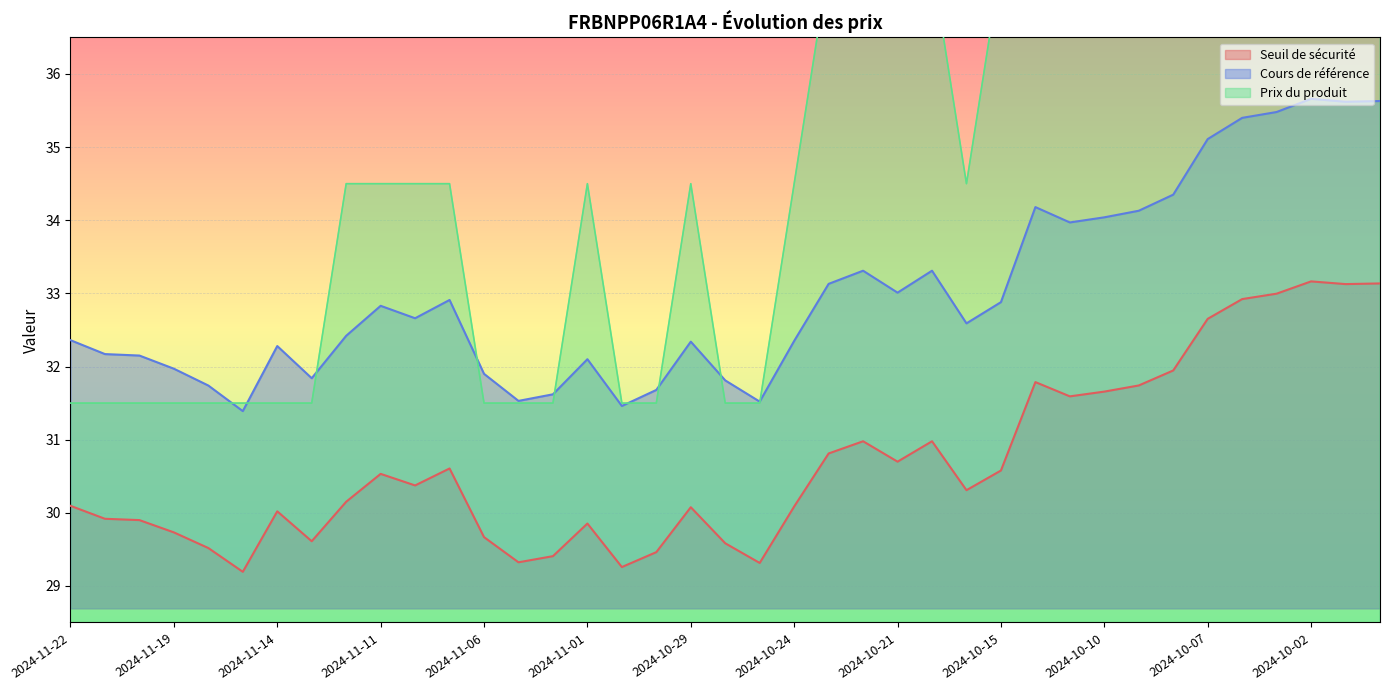

What is the minimum value shown in the chart?

29.2